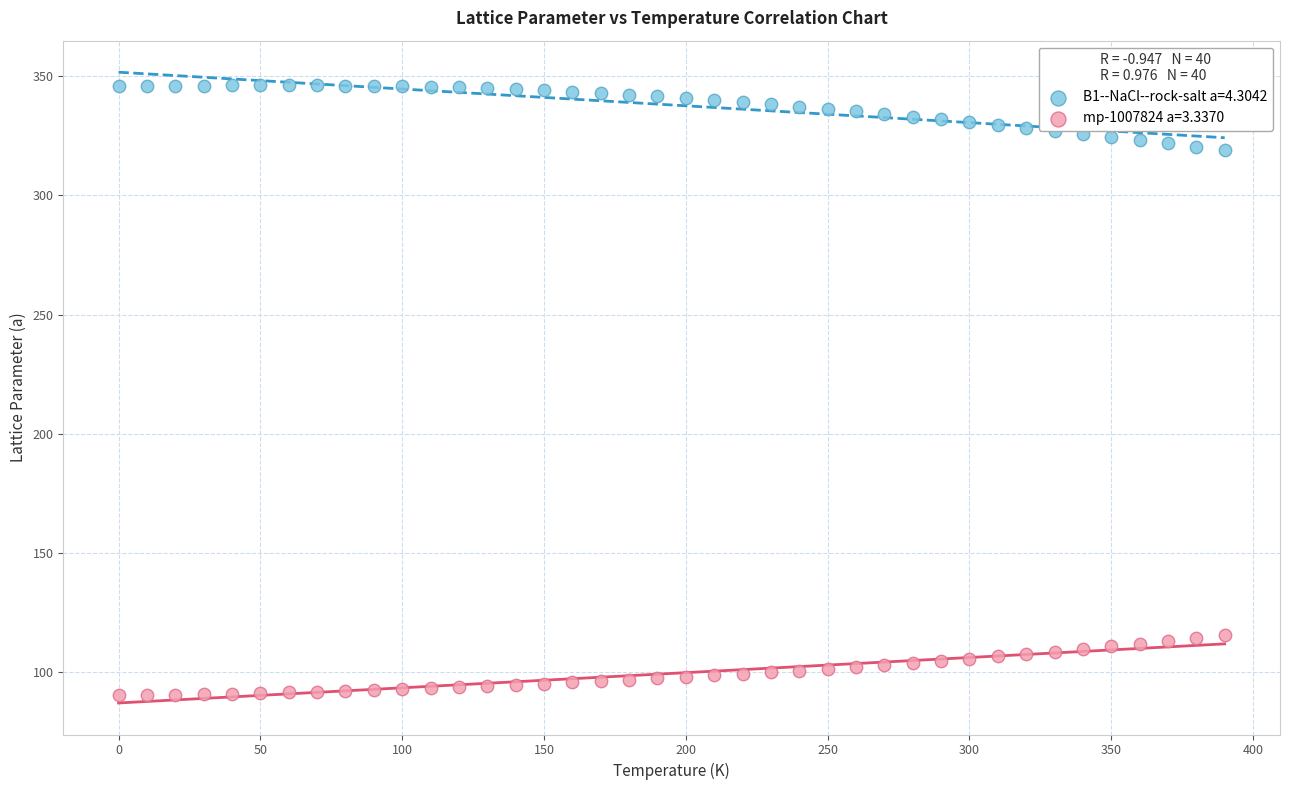

Which series reaches the maximum Y coordinate?

B1--NaCl--rock-salt a=4.3042